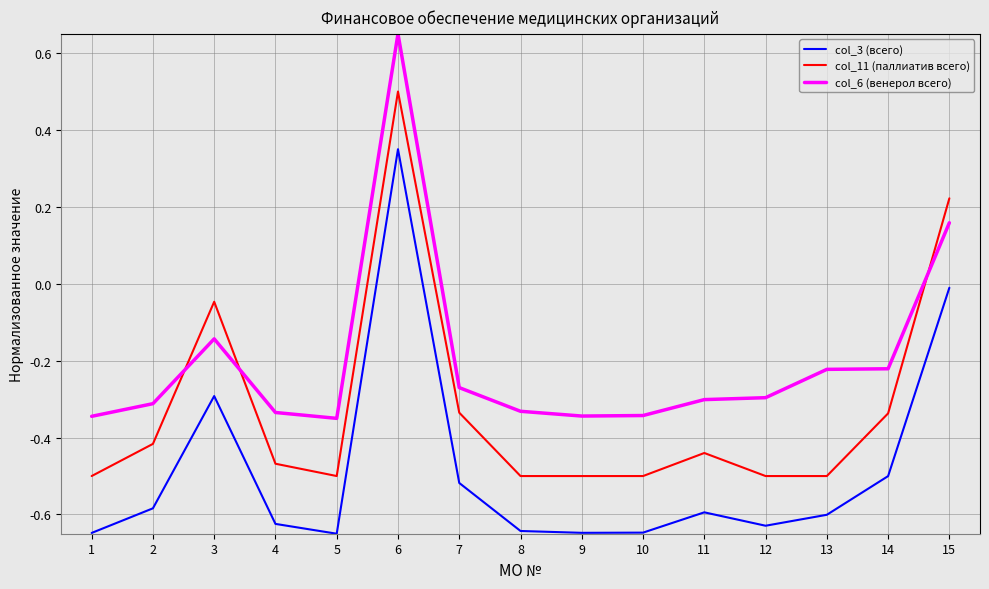

Which label corresponds to the largest value in the chart?

6